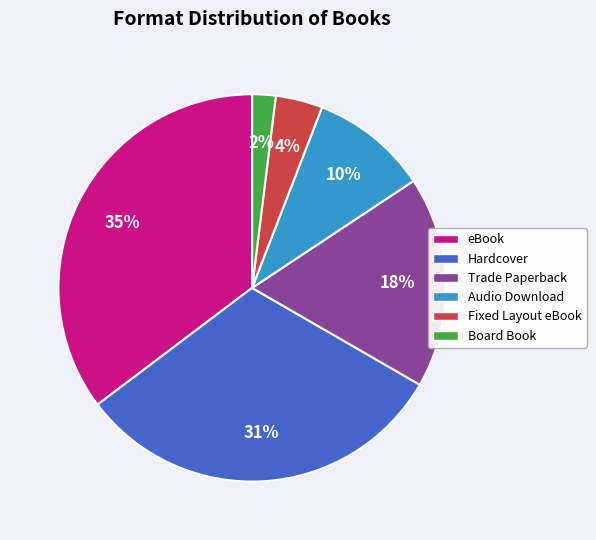

Is it true that Hardcover is 31% of the pie?

True